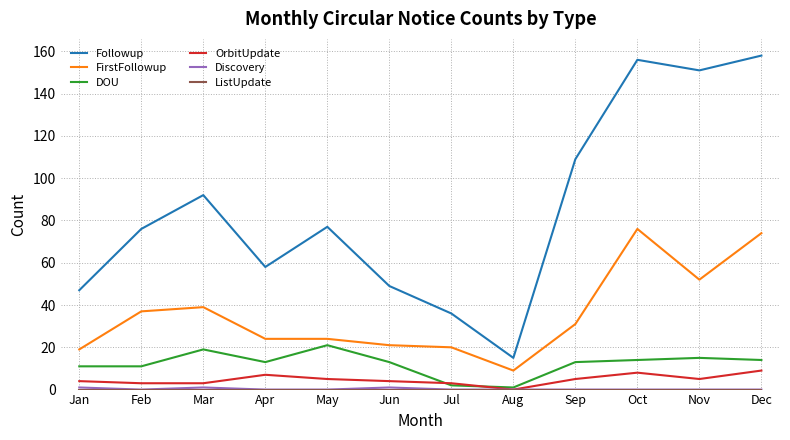

What is the greatest value displayed?

158